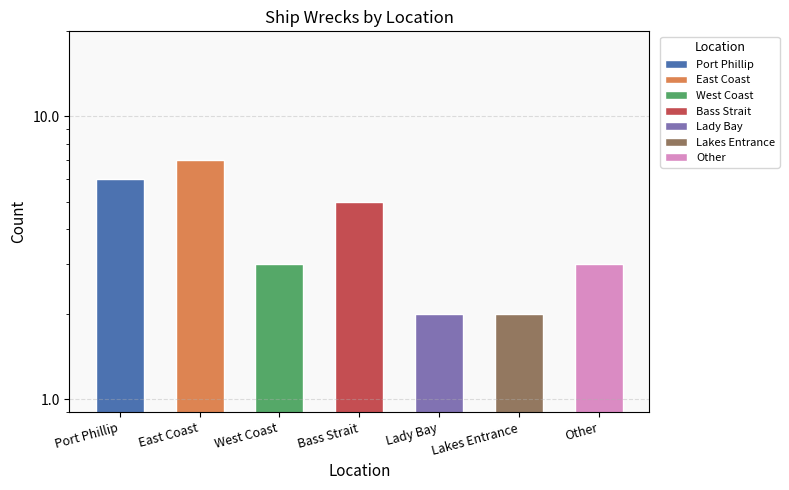

Read the value at Port Phillip.

6